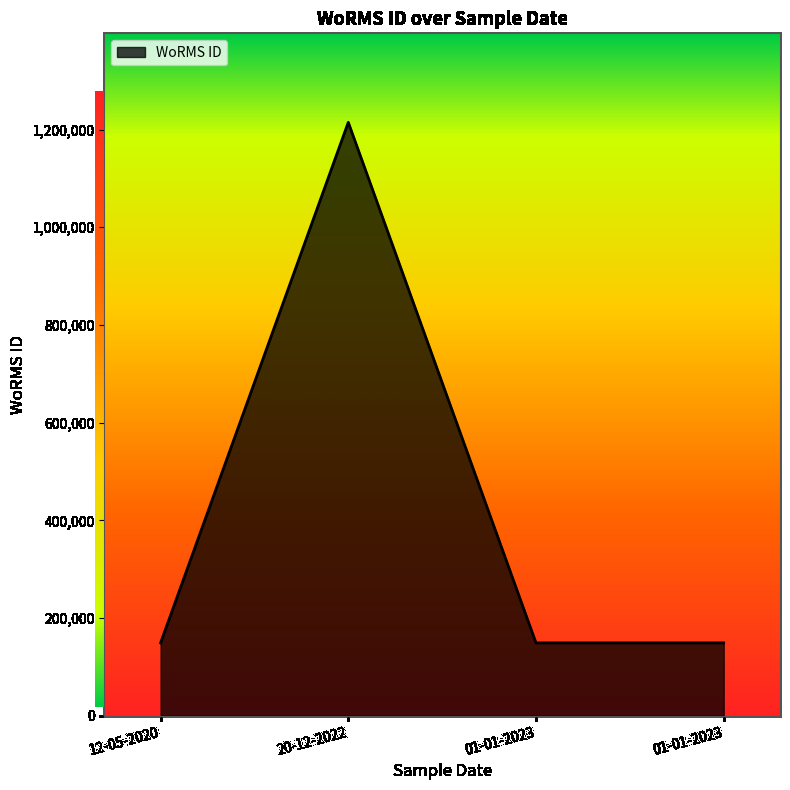

Rank the categories by value from lowest to highest.

12-05-2020, 01-01-2023, 01-01-2023, 20-12-2022